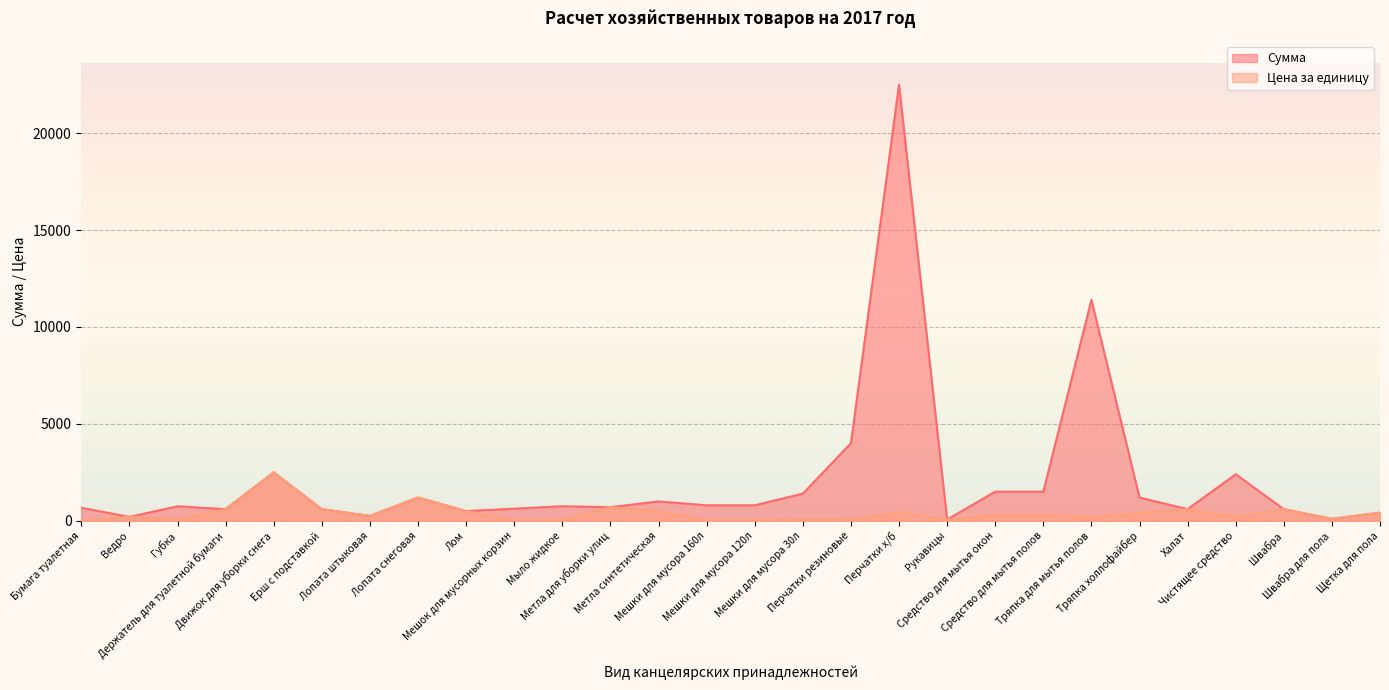

What are all the series names shown in the legend?

Сумма, Цена за единицу